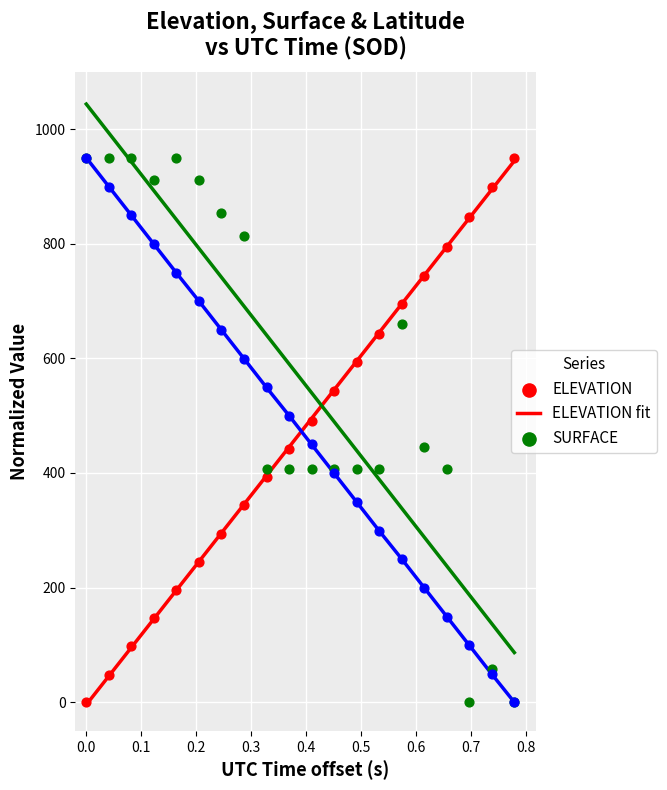

At how many categories does at least one series exceed 47?

20